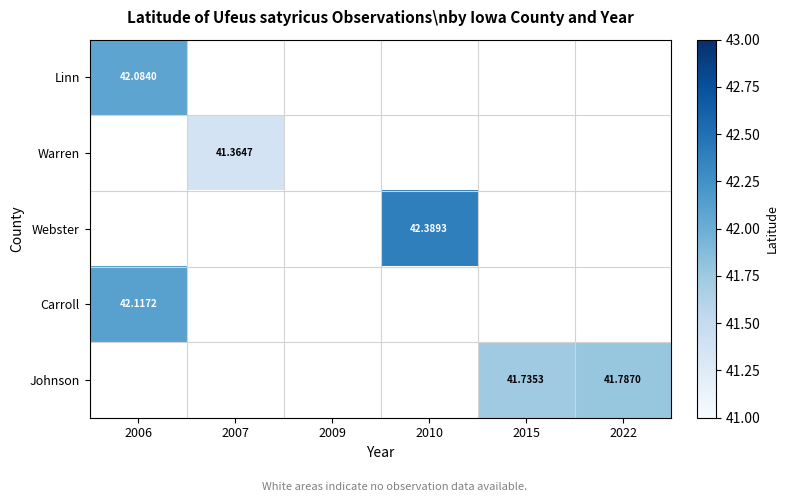

How many positive values does the Webster series have?

1